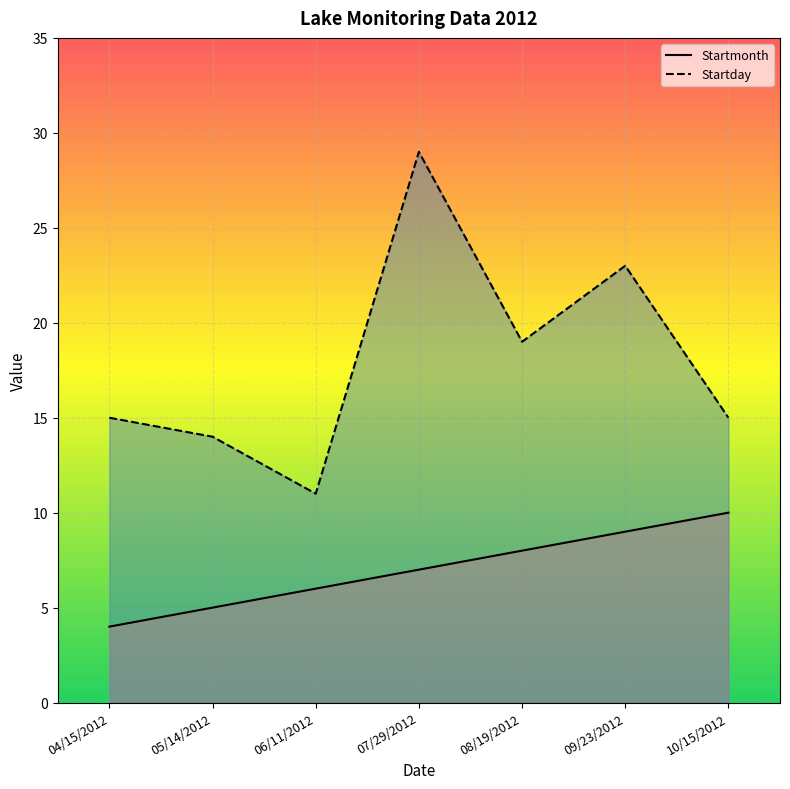

True or false: Startday has more than 2 interior local peaks.

False